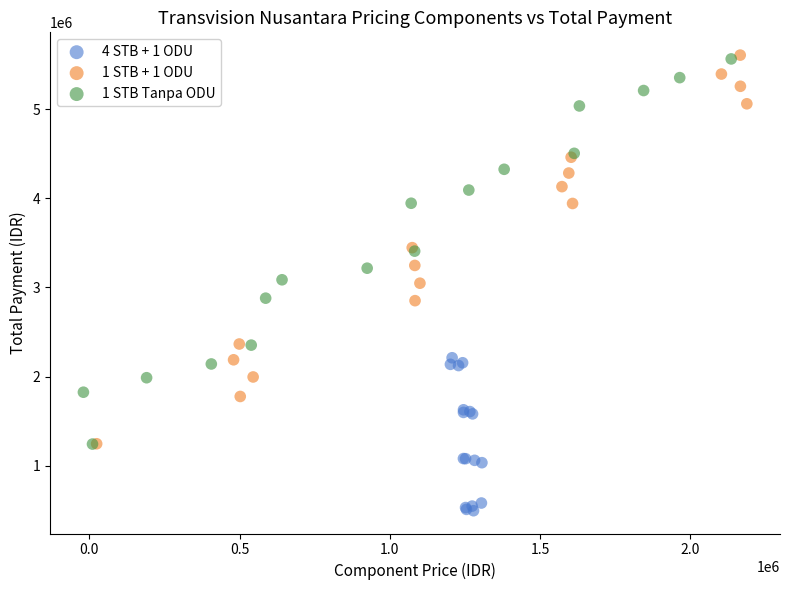

Which series has the widest spread of Y values?

1 STB + 1 ODU